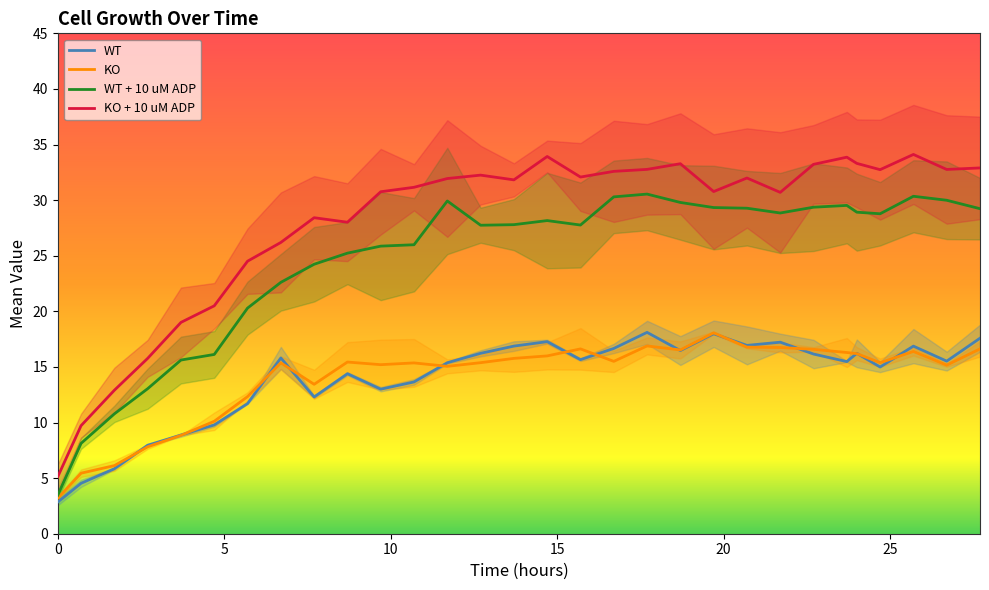

In WT, how many points are higher than both neighbors (excluding endpoints)?

8